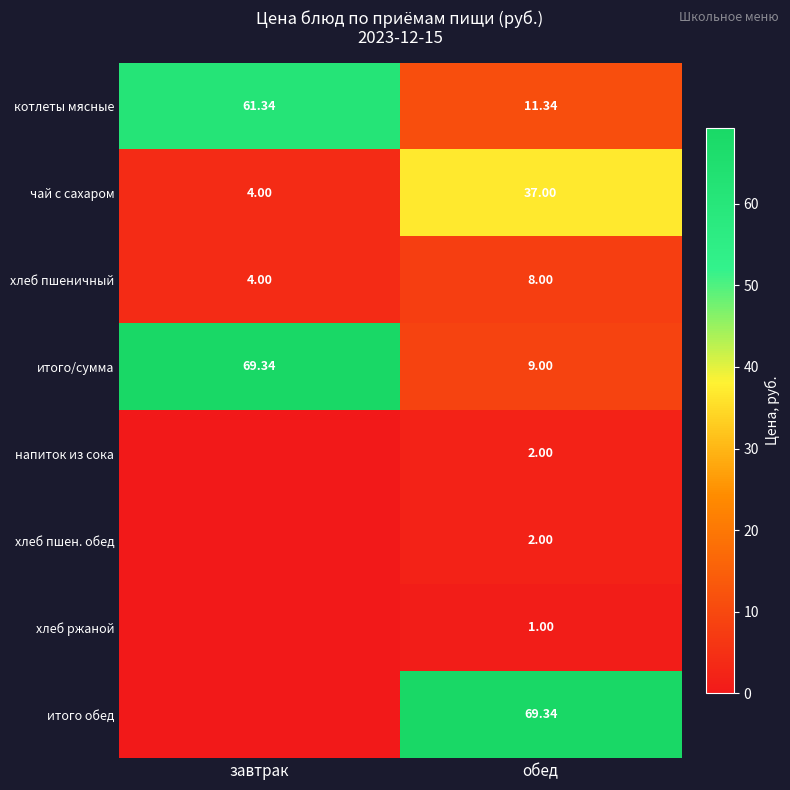

What is the spread (max minus min) of values at обед?

68.3